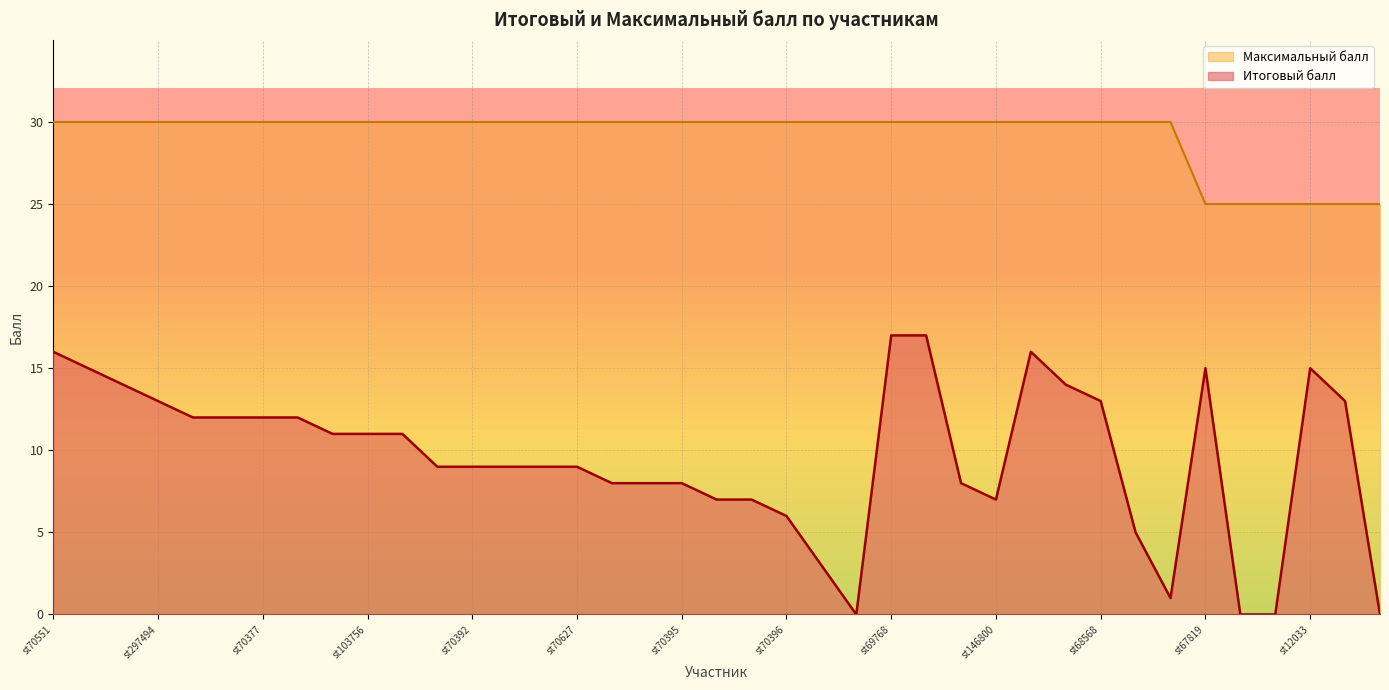

Where is Максимальный балл nearest to the value 27?

st67819